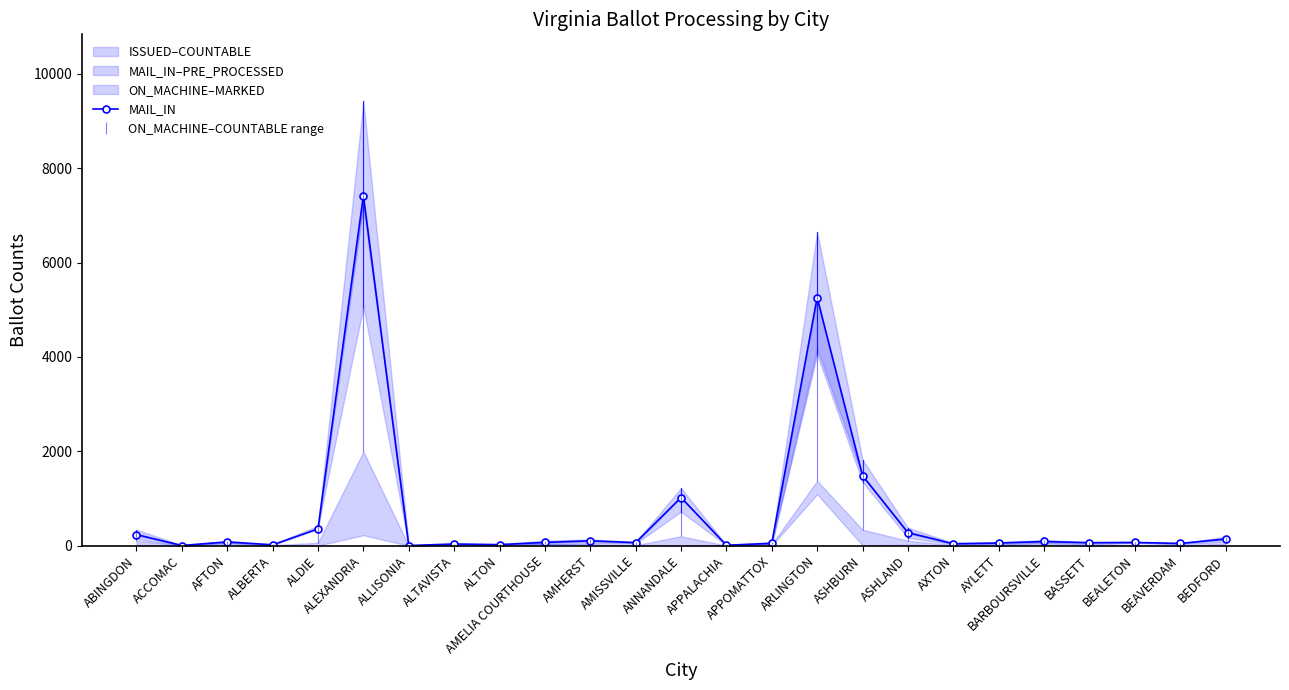

The value at ALBERTA is 27. True or false?

False